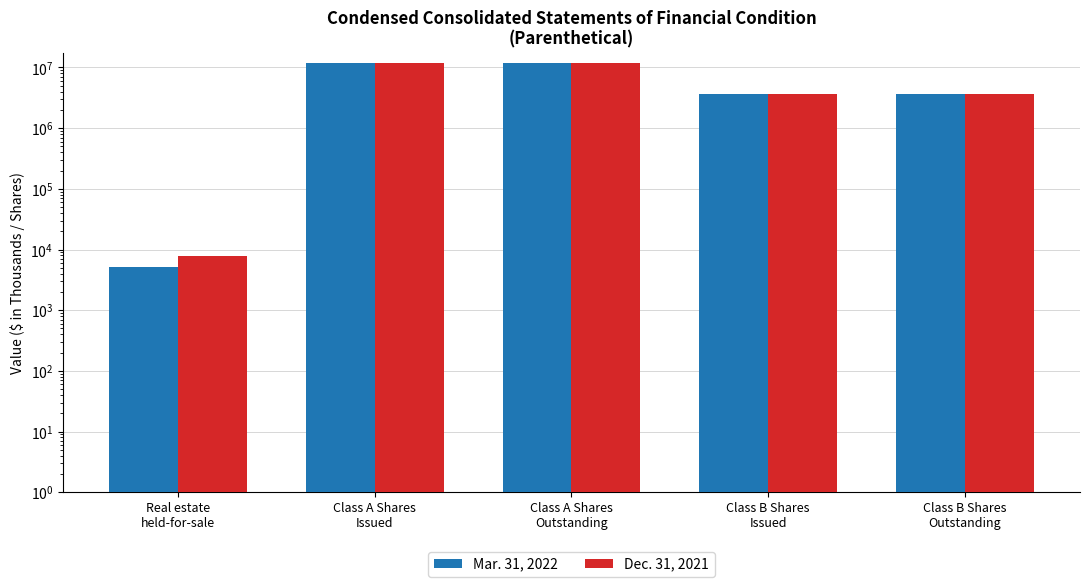

What is the sum of the Dec. 31, 2021 values at Class B Shares
Outstanding and Class A Shares
Outstanding?

15475279